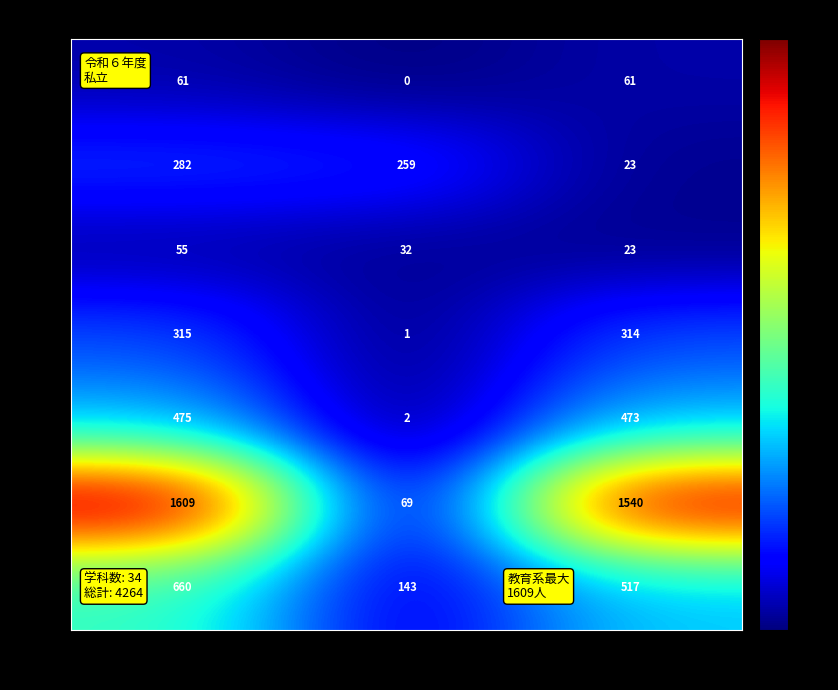

What is the total value across all series at 女?

2951